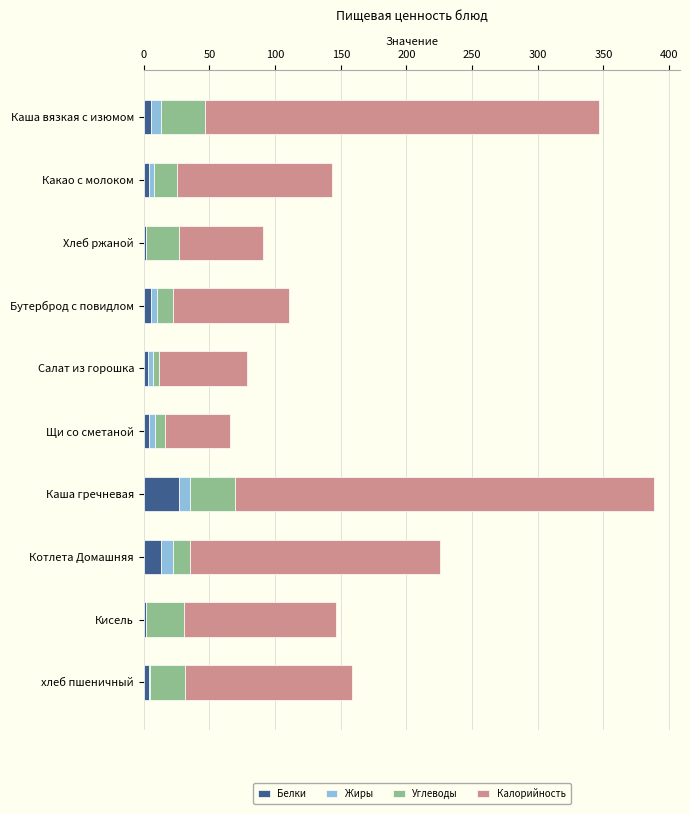

At which label does Белки reach its peak?

Каша гречневая